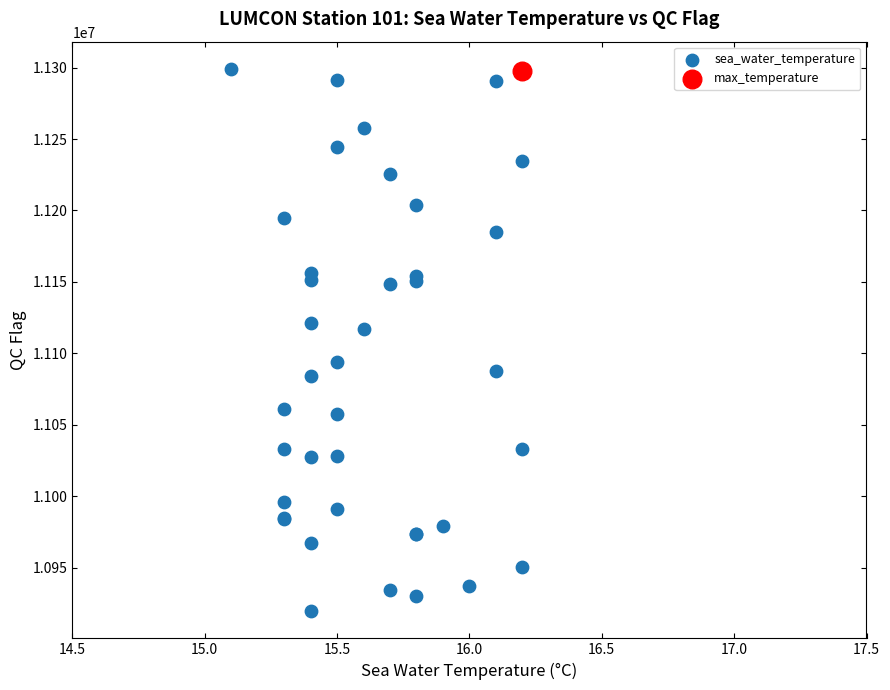

What are all the series names shown in the legend?

sea_water_temperature, max_temperature